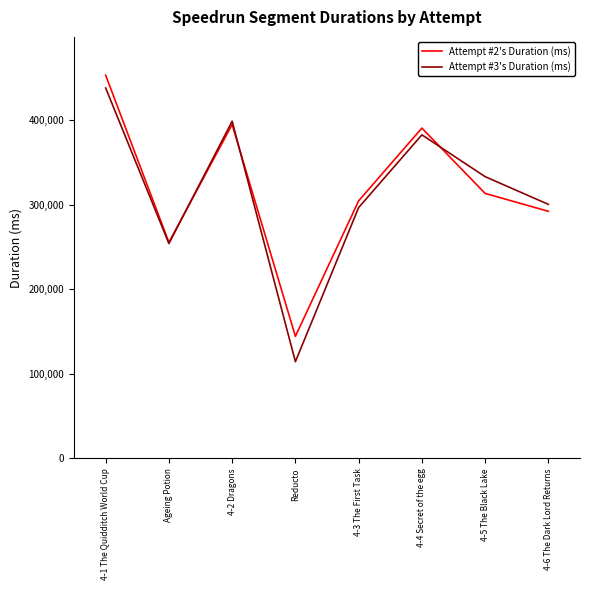

At which category is the sum across all series the highest?

4-1 The Quidditch World Cup